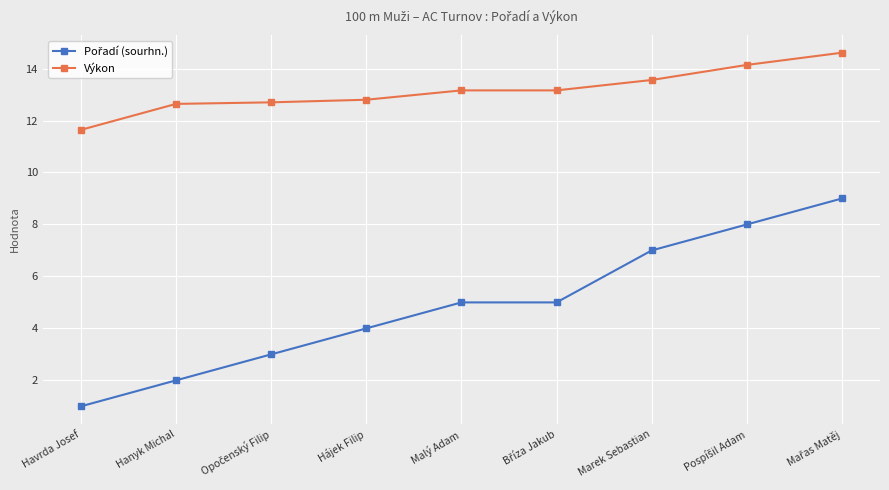

What is the smallest value displayed?

1.0